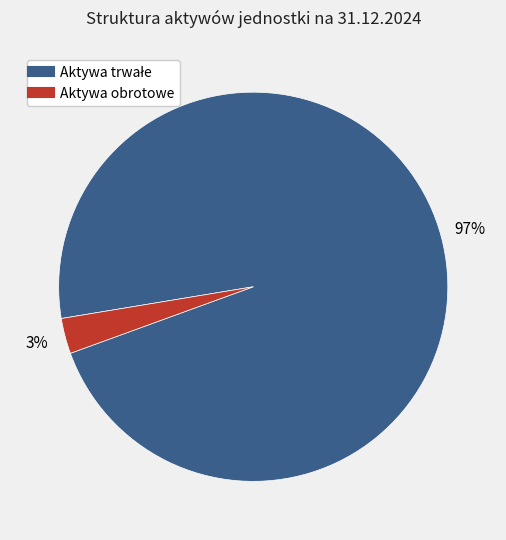

To the nearest percent, what is the average slice percentage?

50%